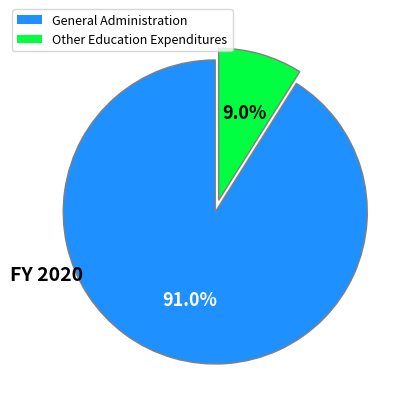

Is there any slice that represents more than half of the pie?

Yes